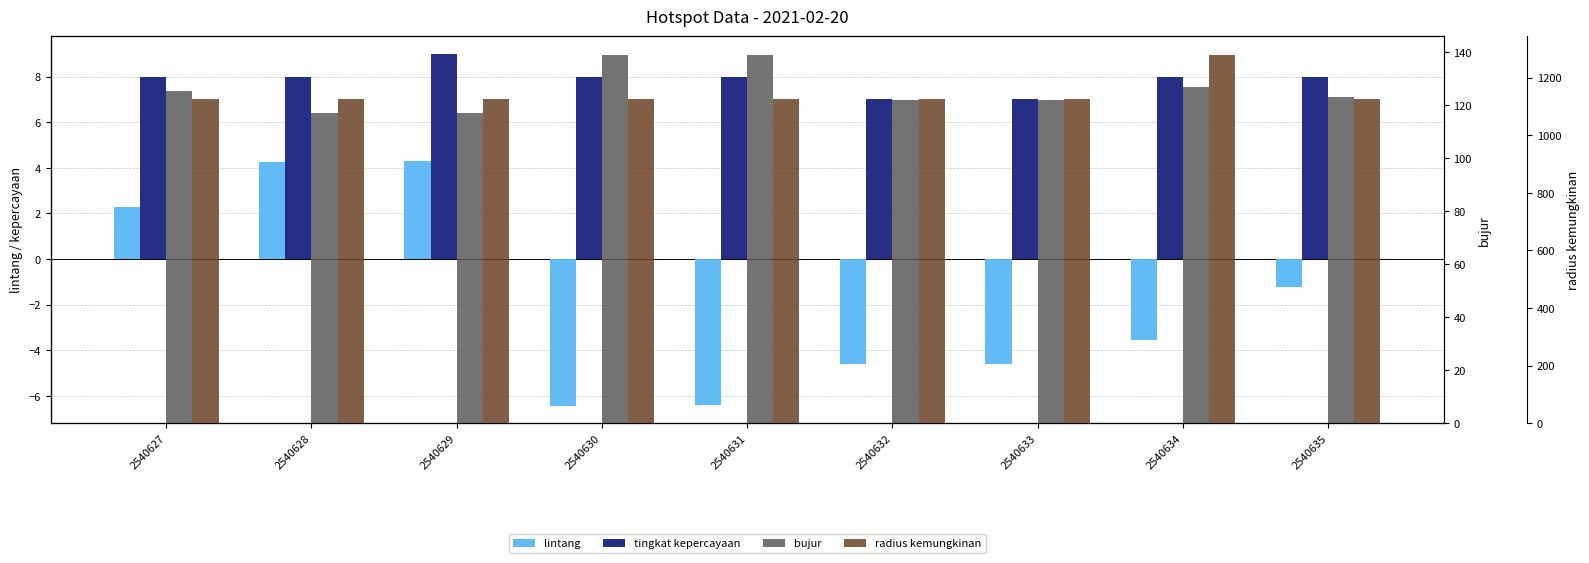

Between 2540630 and 2540635, which series saw the biggest shift?

bujur